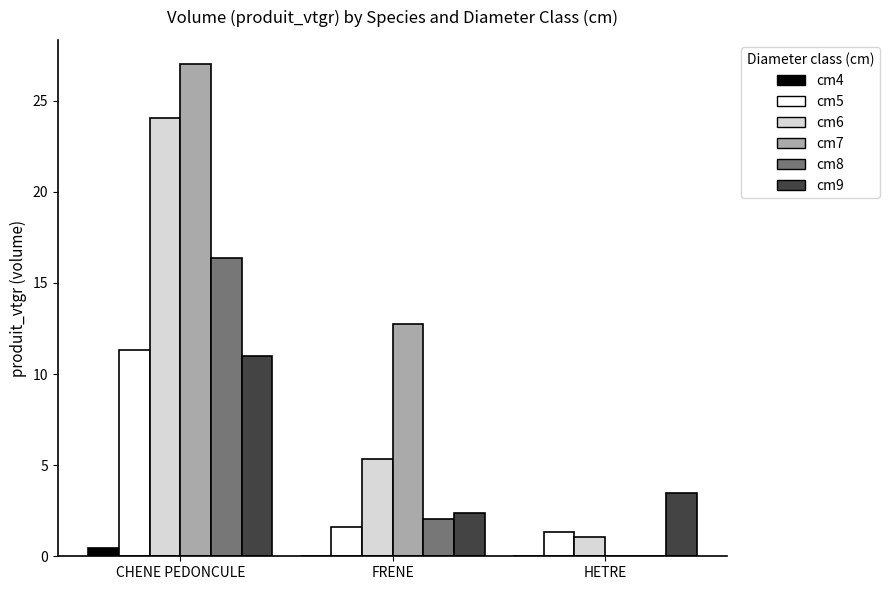

What value does the cm9 series have at HETRE?

3.5